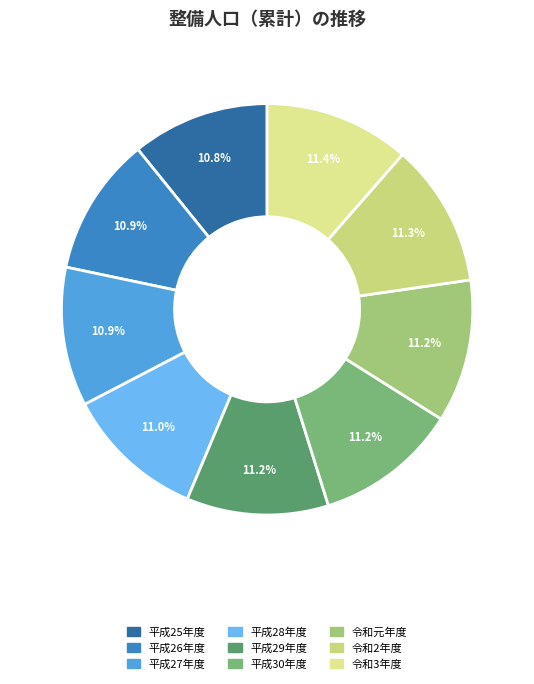

Which category has the biggest portion of the pie?

令和3年度